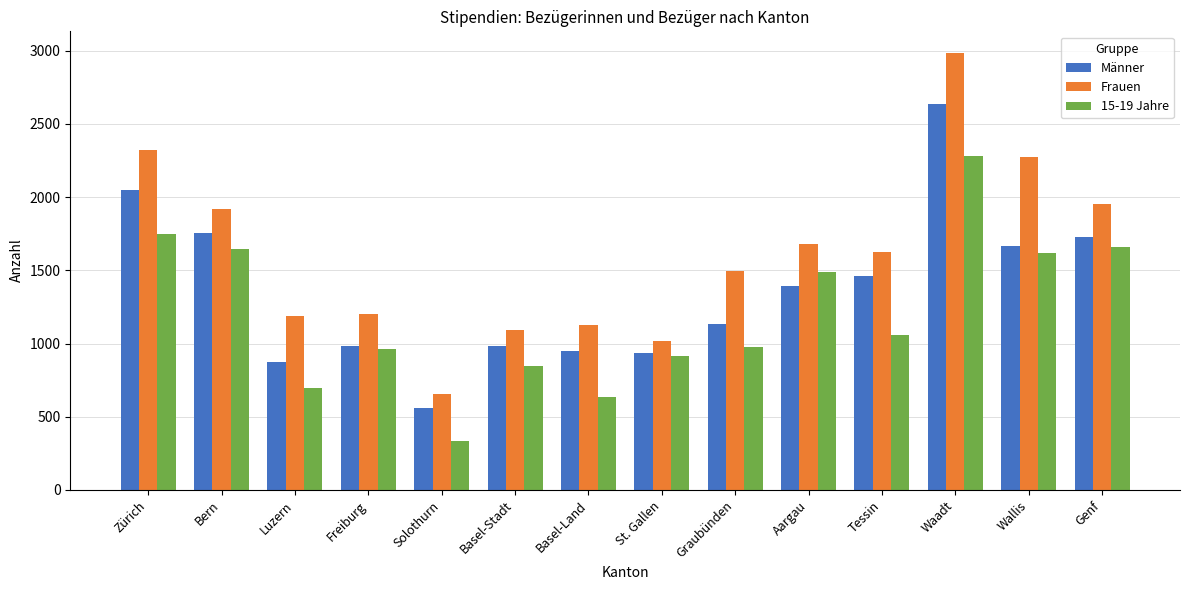

What is the sum of all 15-19 Jahre values?

16863